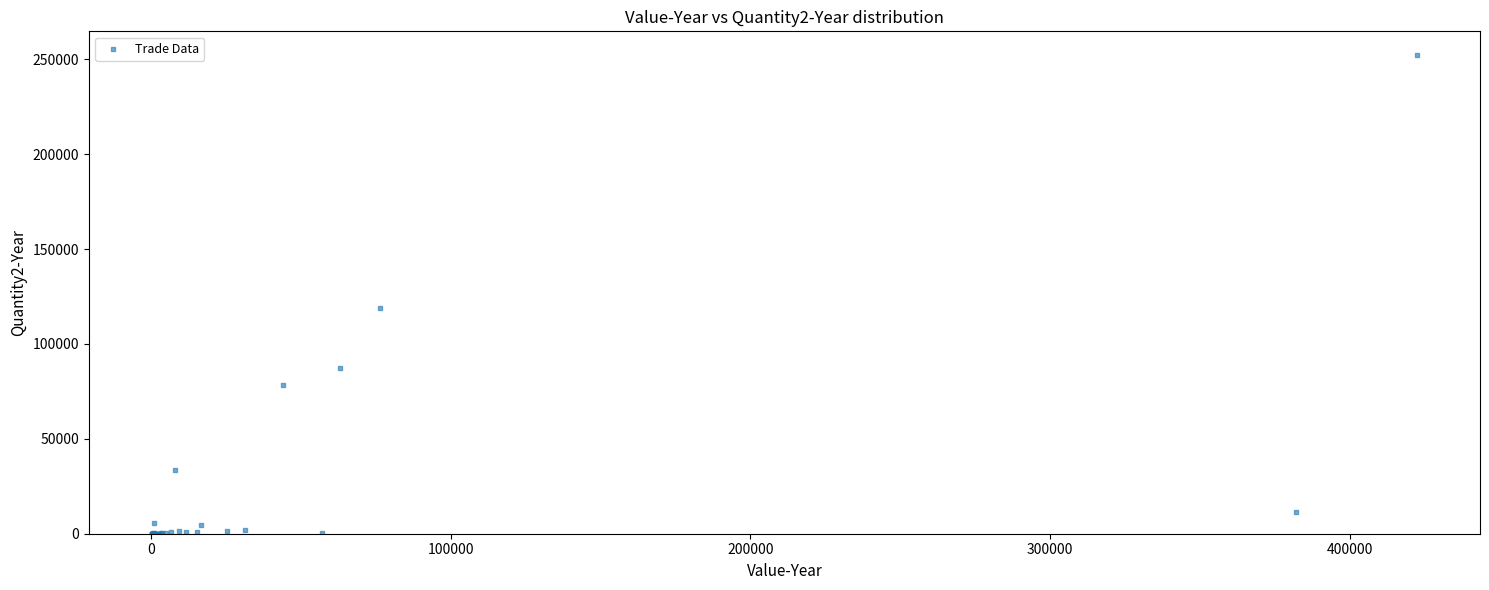

What Y value in the scatter plot is closest to 126048?

119105